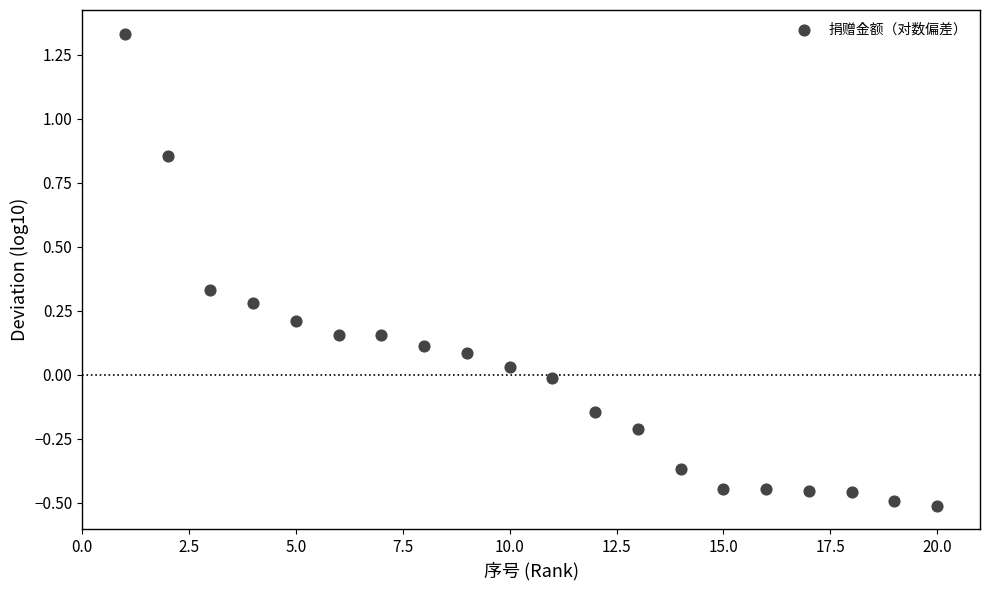

What is the range of Y values (max minus min)?

1.8